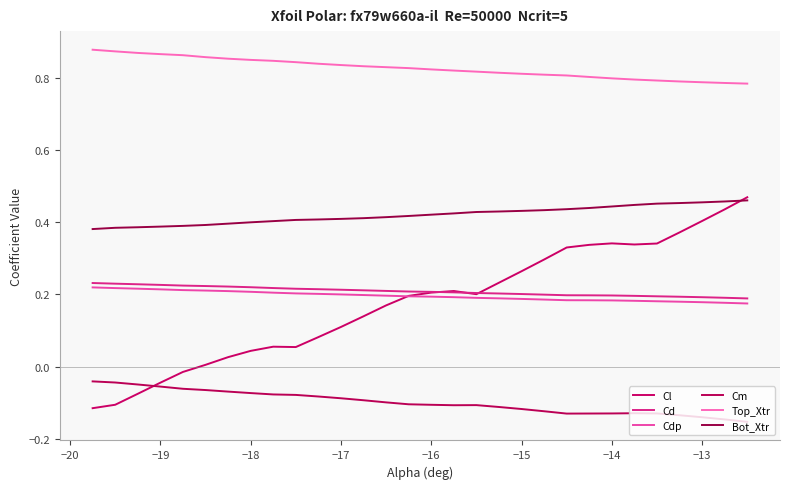

Does the chart have visible grid lines?

No